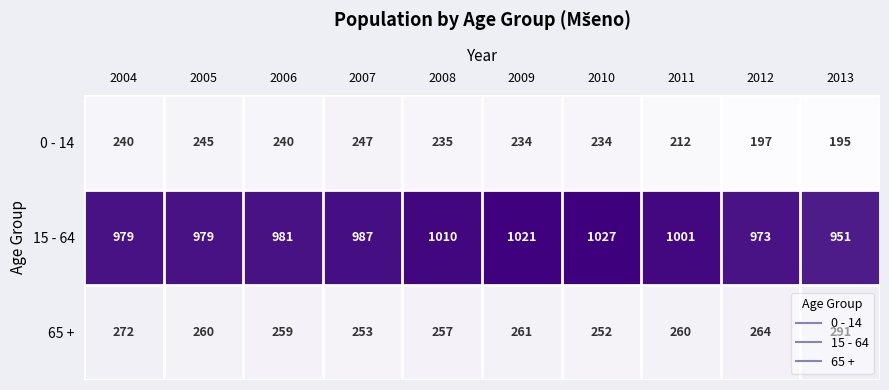

What is the maximum value shown in the chart?

1027